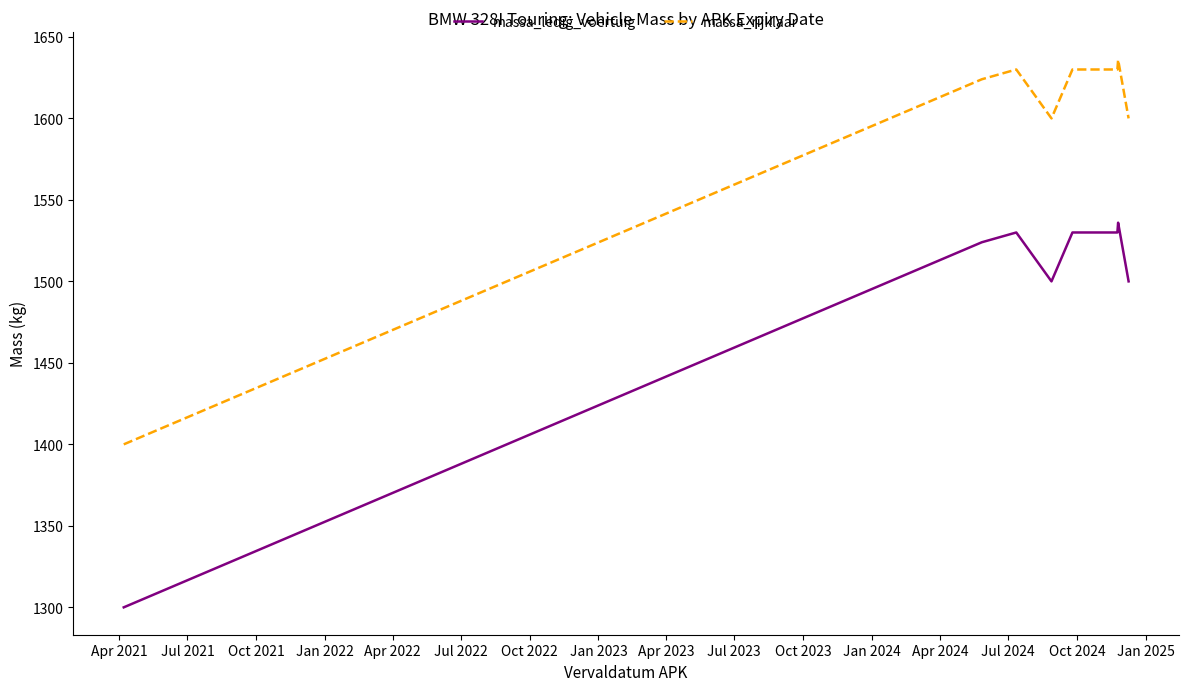

What is the difference between the second highest and second lowest values in the massa_rijklaar series?

30